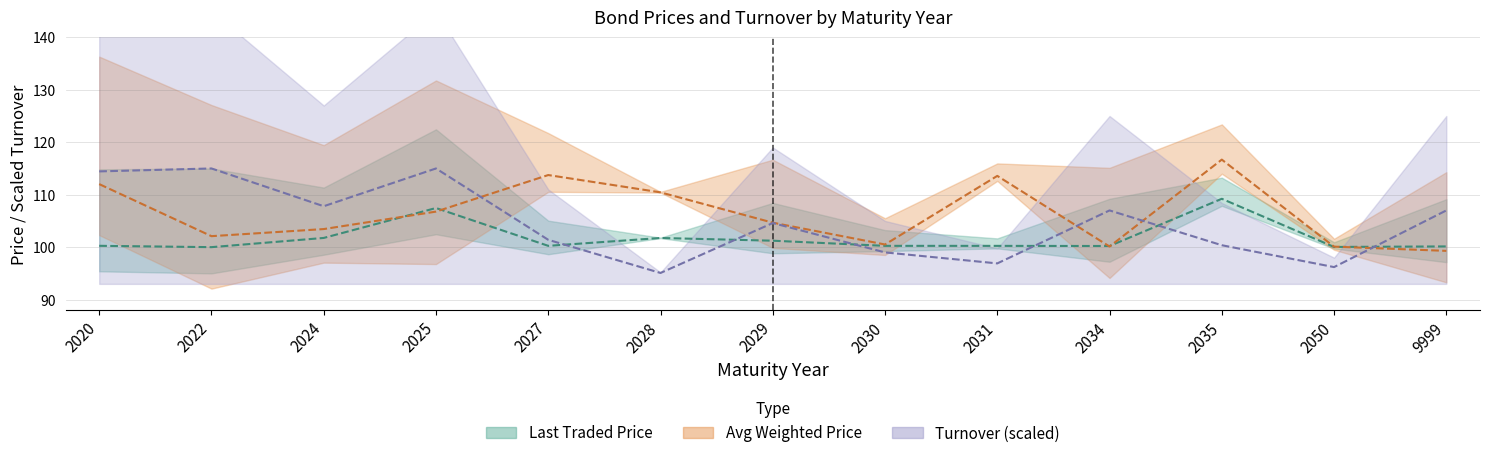

True or false: Last Traded Price and Avg Weighted Price cross at least once.

True